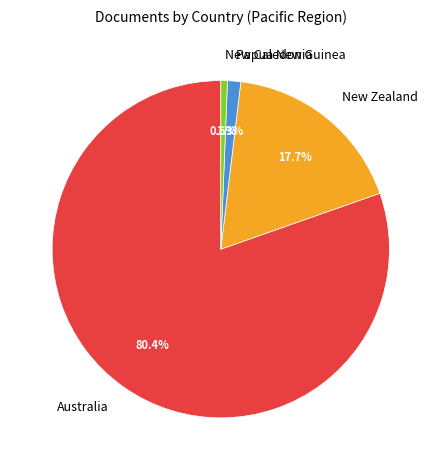

The Australia slice represents 92% of the pie. True or false?

False